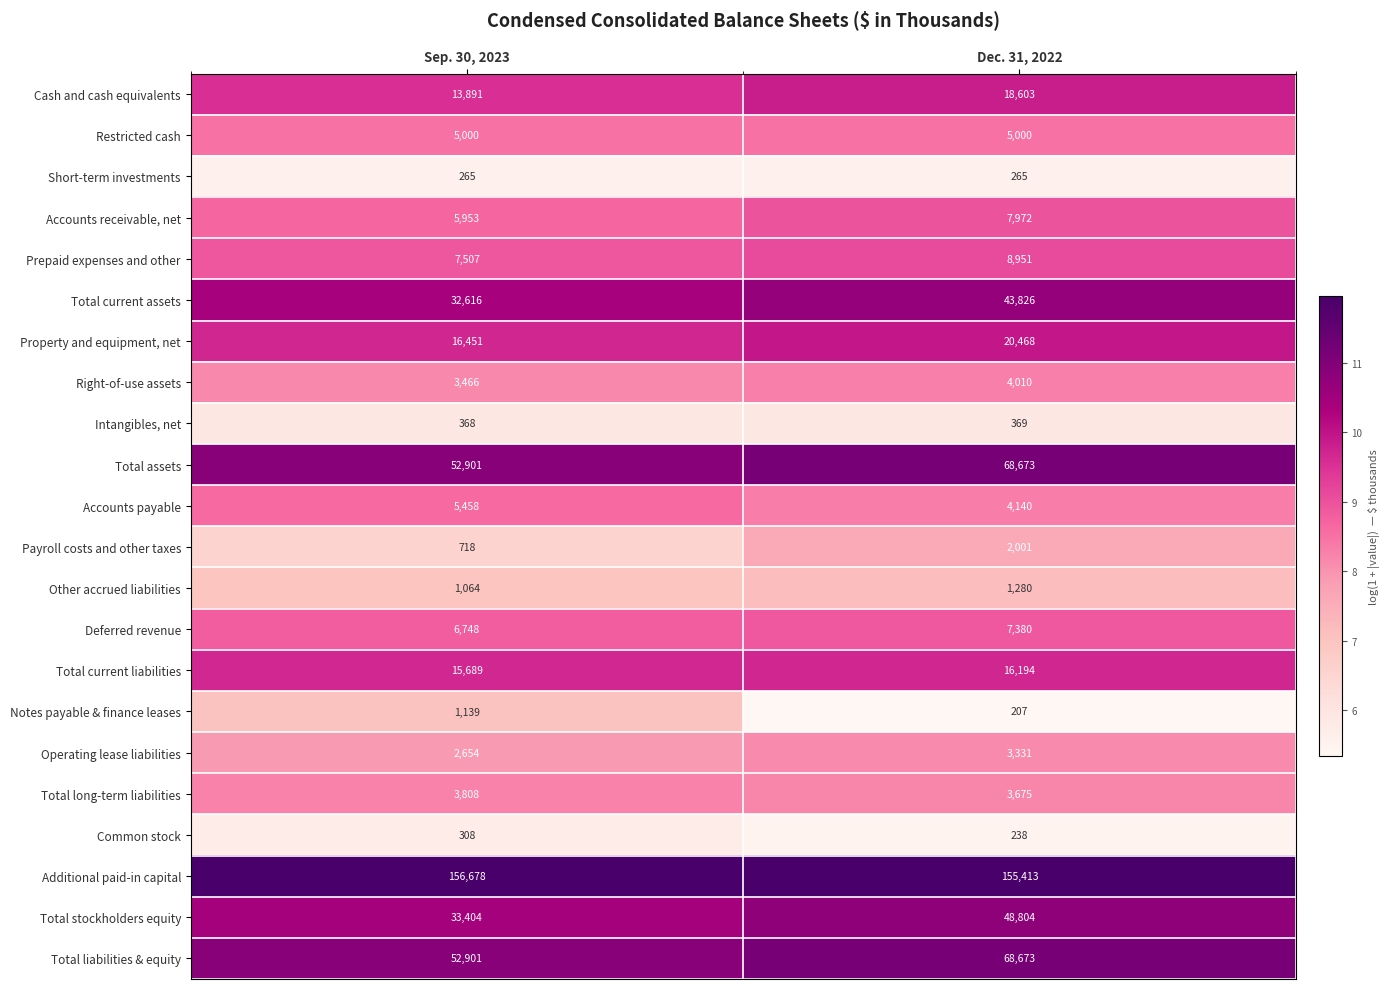

The Right-of-use assets series shows 1809 at Sep. 30, 2023. True or false?

False